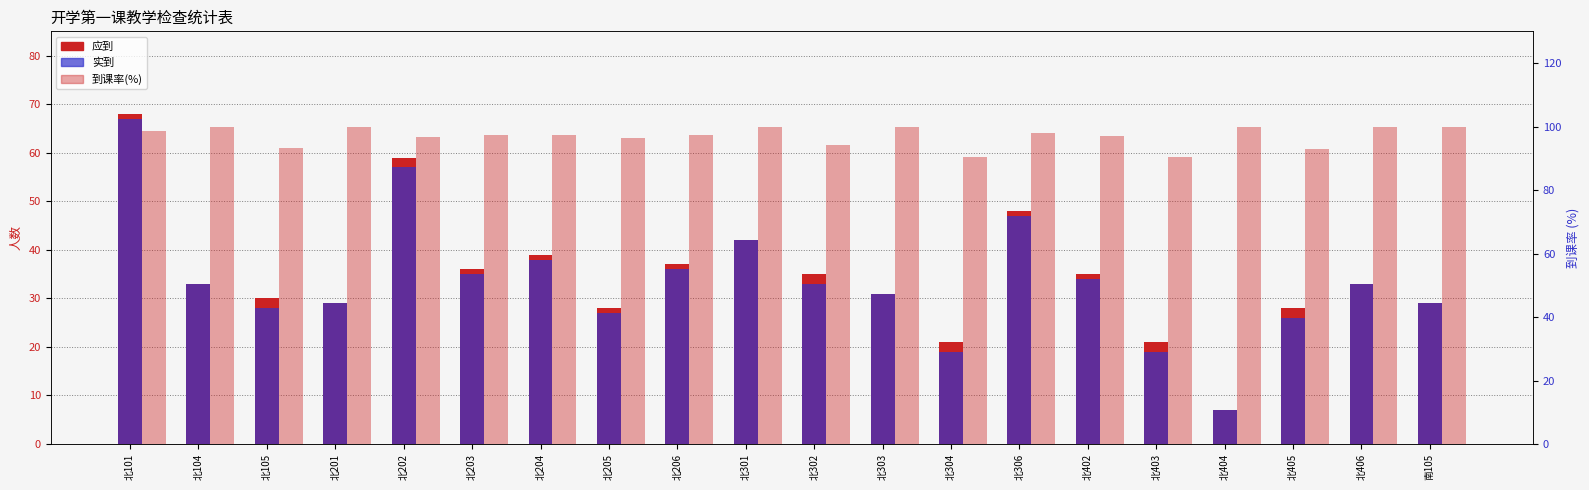

Which label corresponds to the largest value in the chart?

北104